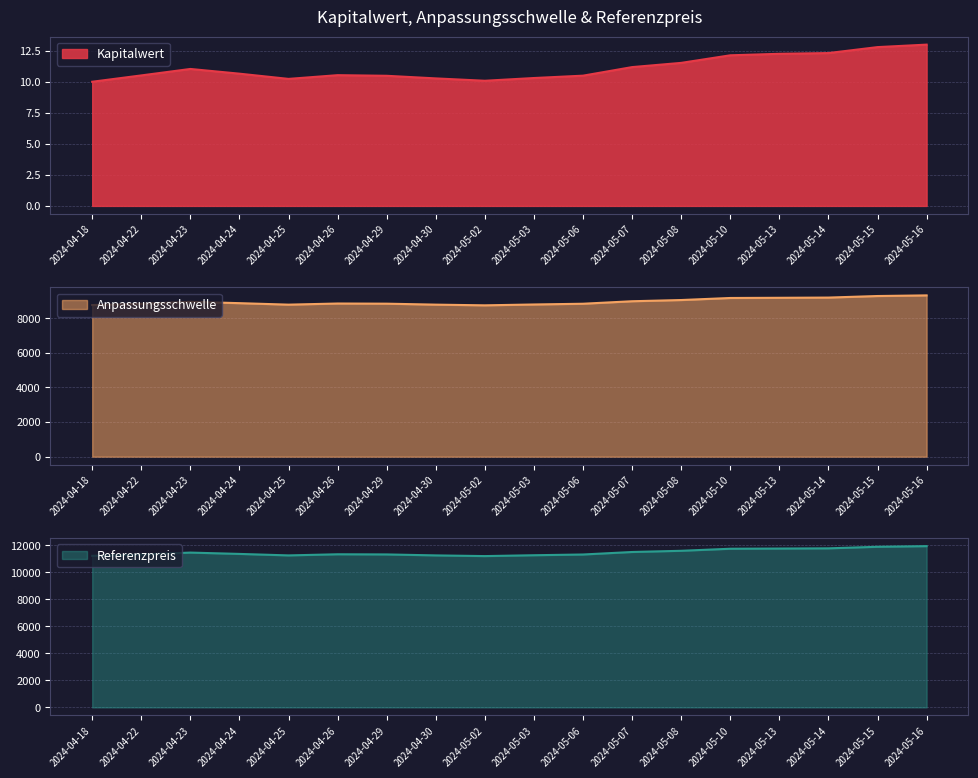

The Kapitalwert series shows 10.5 at 2024-05-06. True or false?

True